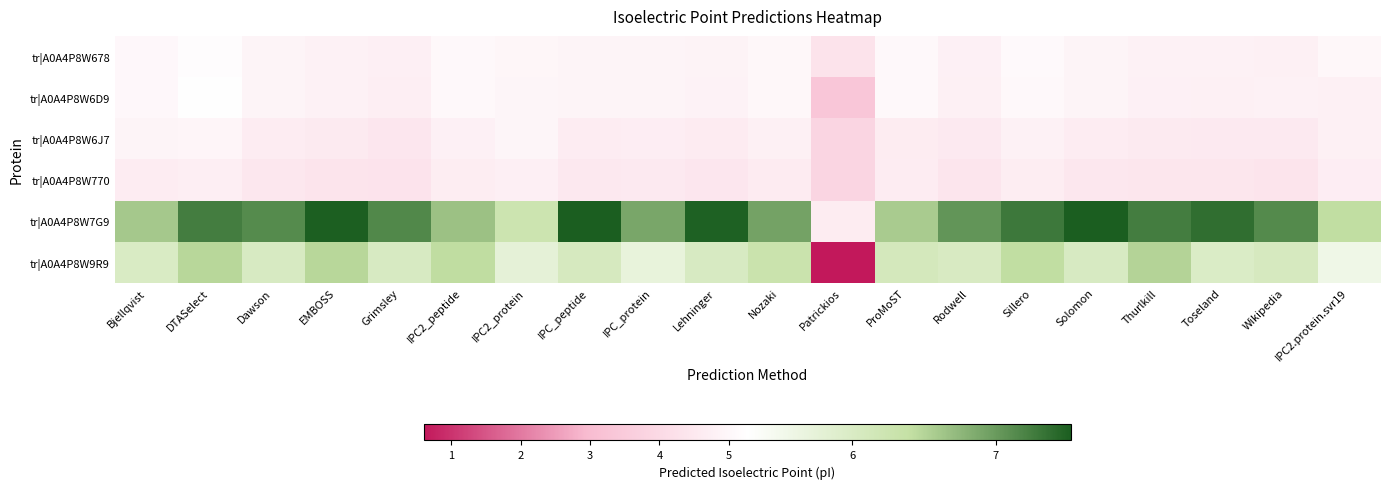

Which series changed the most between IPC_protein and Rodwell?

tr|A0A4P8W9R9